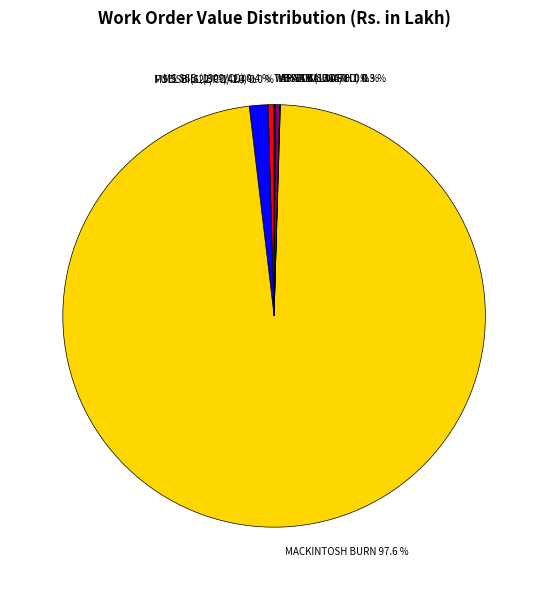

What is the largest slice in the pie chart?

MACKINTOSH BURN 97.6 %